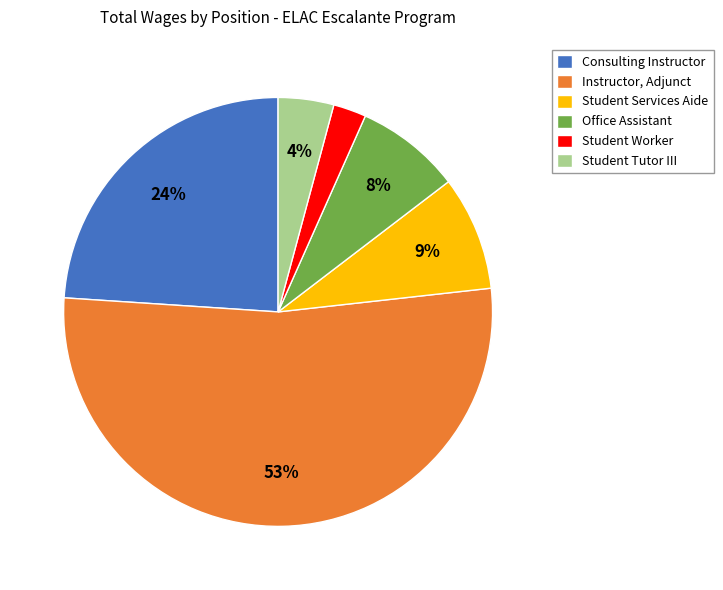

How many slices are in this pie chart?

6